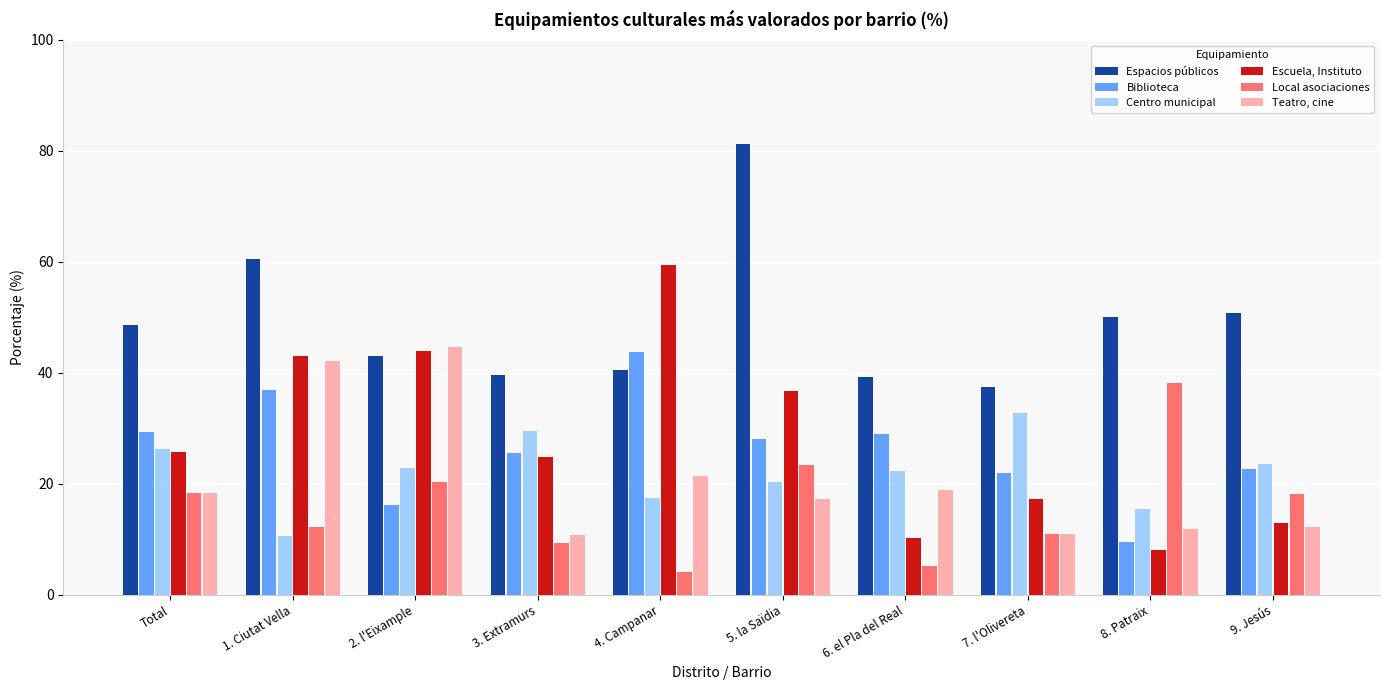

What value does the Local asociaciones series have at 8. Patraix?

38.2